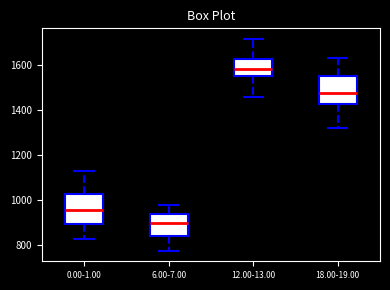

Which box's median line is the lowest?

6.00-7.00